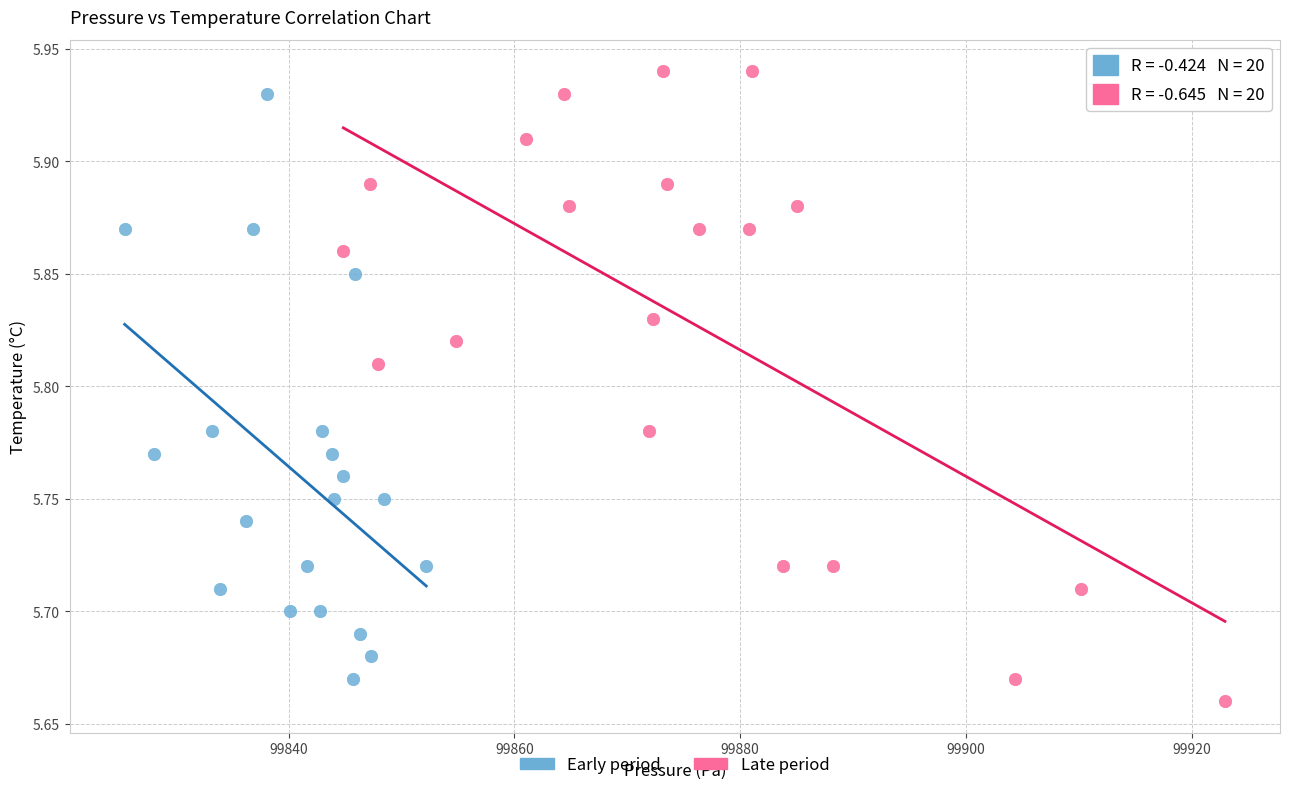

Which series reaches the maximum Y coordinate?

Late period